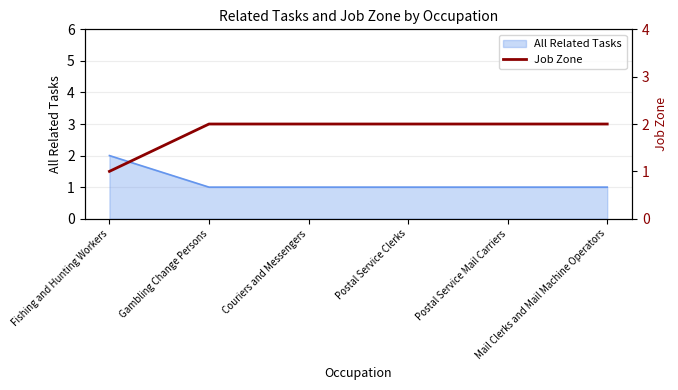

The chart shows a value of 1 at Postal Service Mail Carriers. True or false?

False